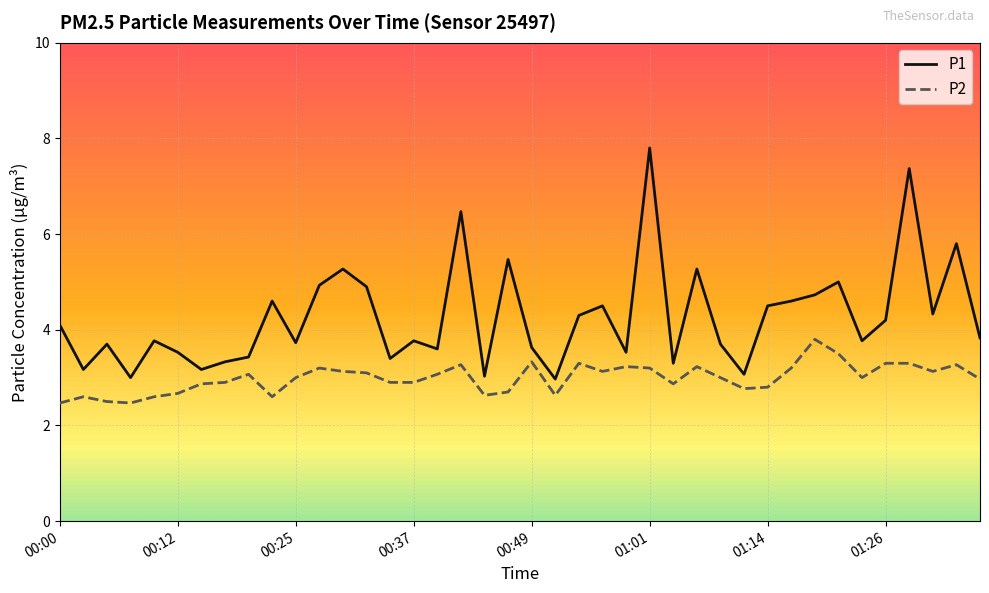

Count the number of data series in this chart.

2